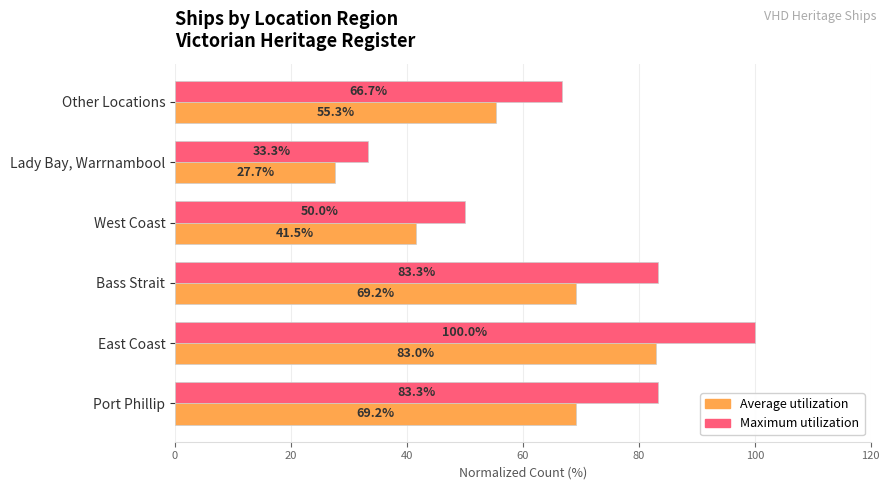

How many series are shown in this chart?

2